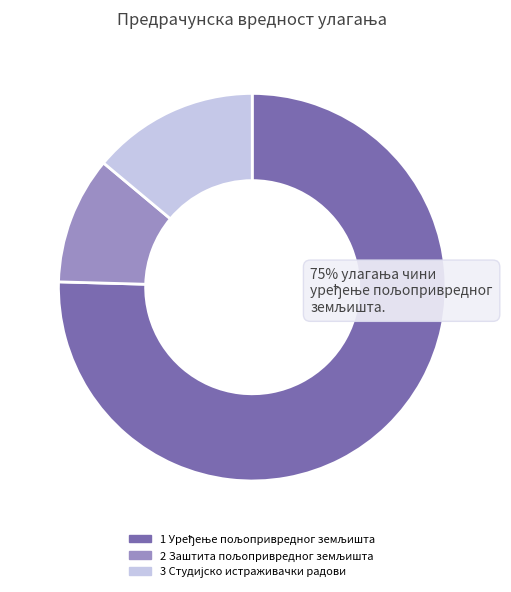

Is there a majority slice in this chart?

Yes